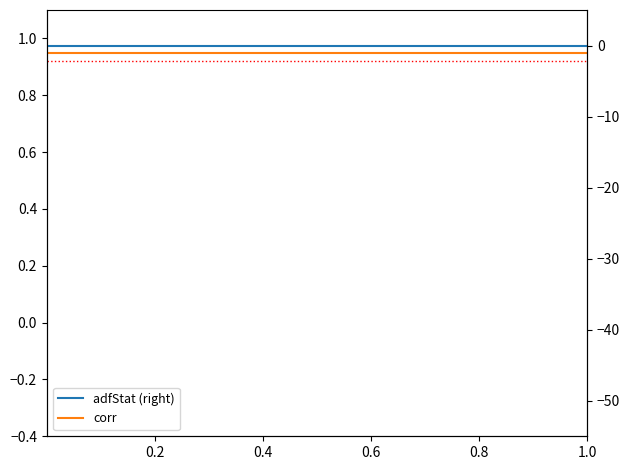

Rank the series by their average value, from lowest to highest.

adfStat (right), corr